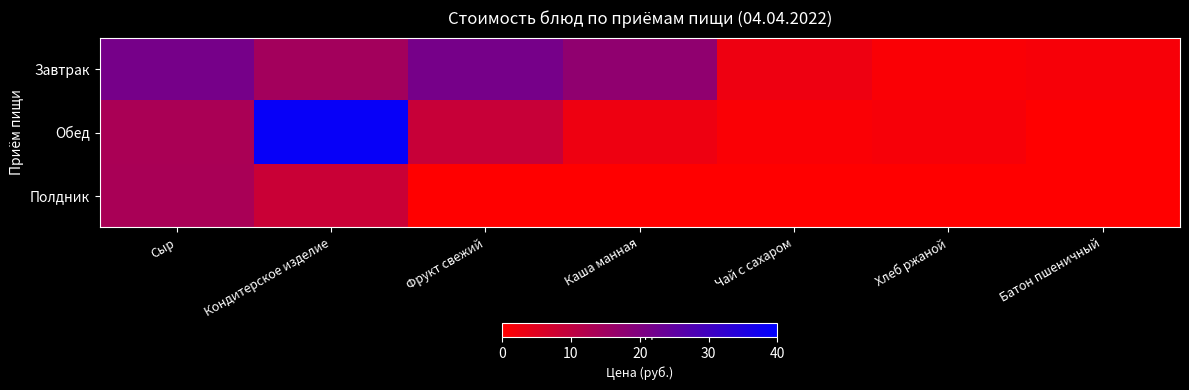

Between Каша манная and Батон пшеничный, which is larger?

Каша манная